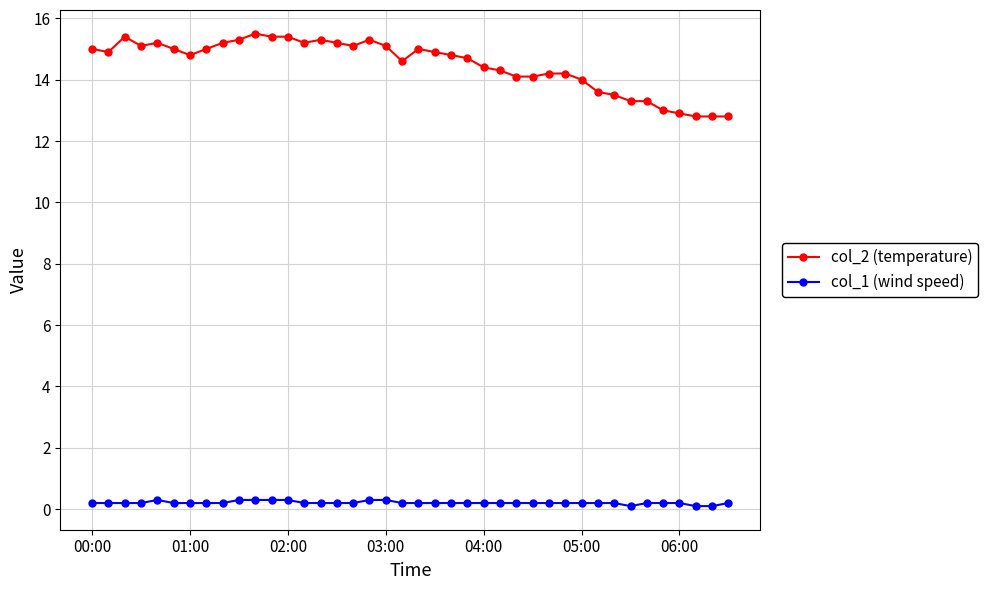

True or false: col_2 (temperature) and col_1 (wind speed) cross at least once.

False